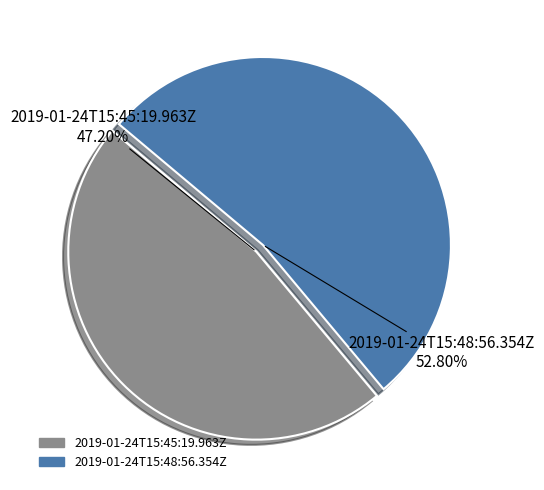

To the nearest percent, what is the difference between the 2019-01-24T15:48:56.354Z and 2019-01-24T15:45:19.963Z slice percentages?

6%